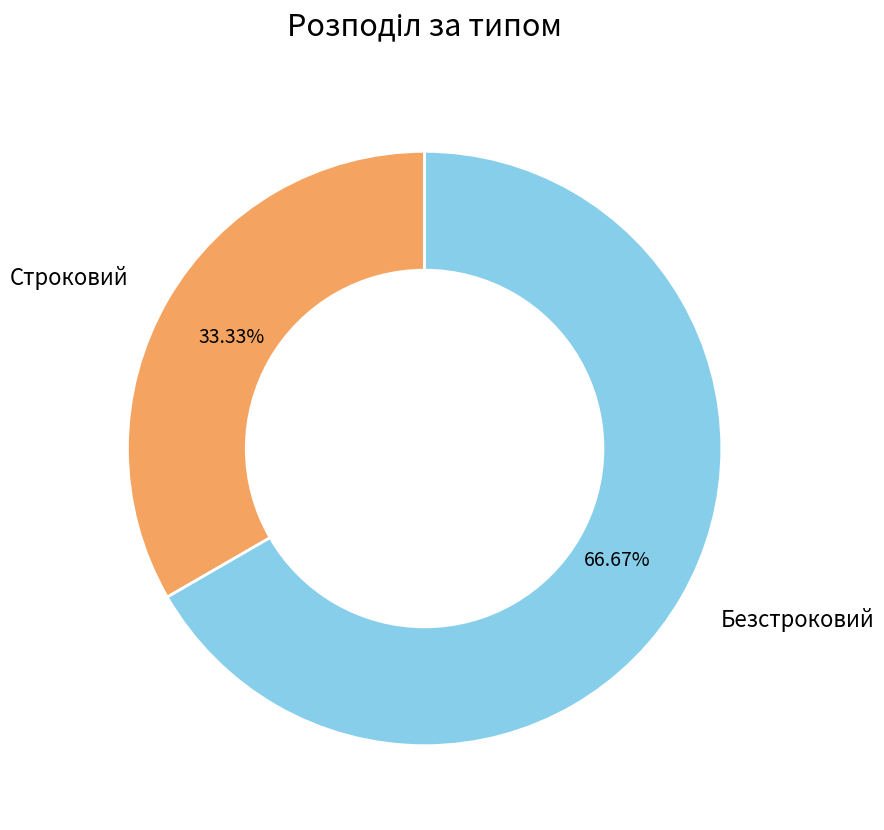

What percentage do Строковий and Безстроковий together represent?

100.0%